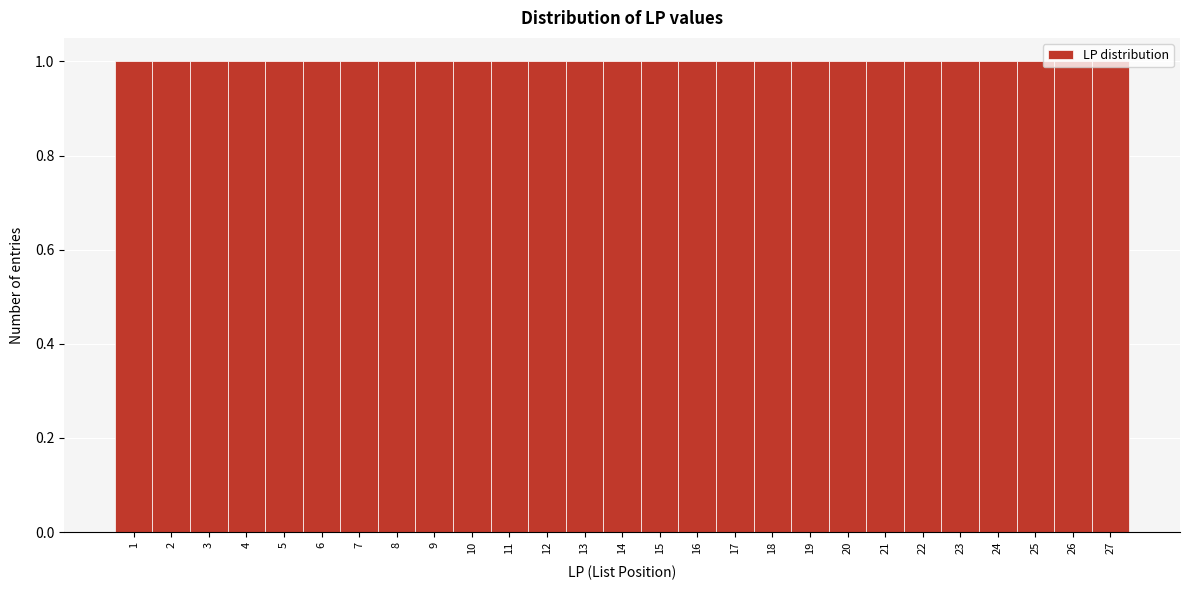

Reading left to right, transcribe this chart: for each bar, give the range it covers on the x-axis and its height. The values are not printed on the chart, so give them approximately, as read against the axis.

0.5 to 1.5: 1
1.5 to 2.5: 1
2.5 to 3.5: 1
3.5 to 4.5: 1
4.5 to 5.5: 1
5.5 to 6.5: 1
6.5 to 7.5: 1
7.5 to 8.5: 1
8.5 to 9.5: 1
9.5 to 10.5: 1
10.5 to 11.5: 1
11.5 to 12.5: 1
12.5 to 13.5: 1
13.5 to 14.5: 1
14.5 to 15.5: 1
15.5 to 16.5: 1
16.5 to 17.5: 1
17.5 to 18.5: 1
18.5 to 19.5: 1
19.5 to 20.5: 1
20.5 to 21.5: 1
21.5 to 22.5: 1
22.5 to 23.5: 1
23.5 to 24.5: 1
24.5 to 25.5: 1
25.5 to 26.5: 1
26.5 to 27.5: 1